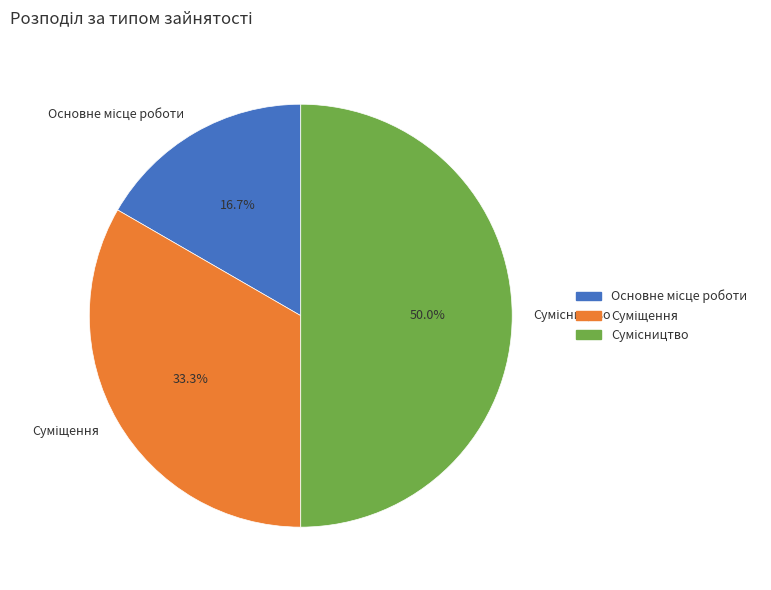

Count the number of slices in the pie.

3